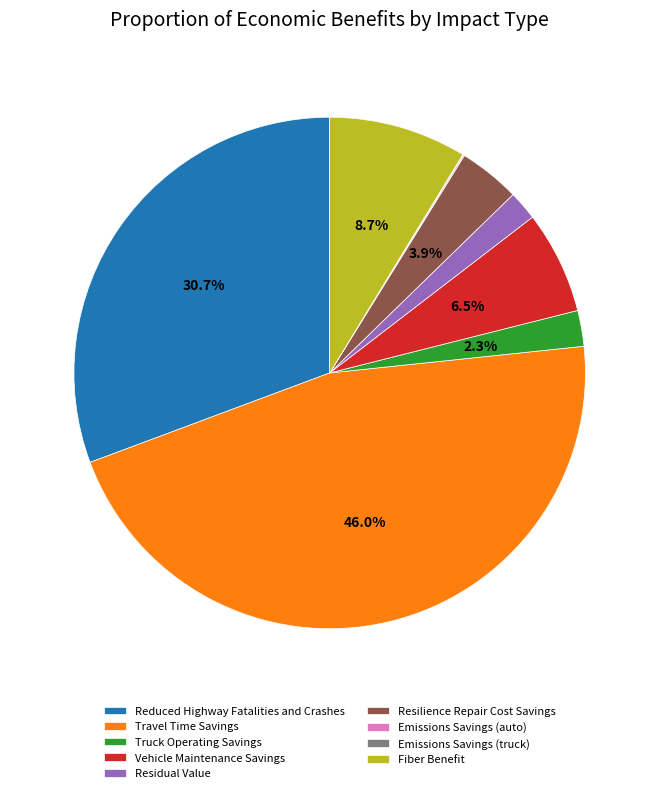

What portion of the pie excludes Fiber Benefit?

91.3%